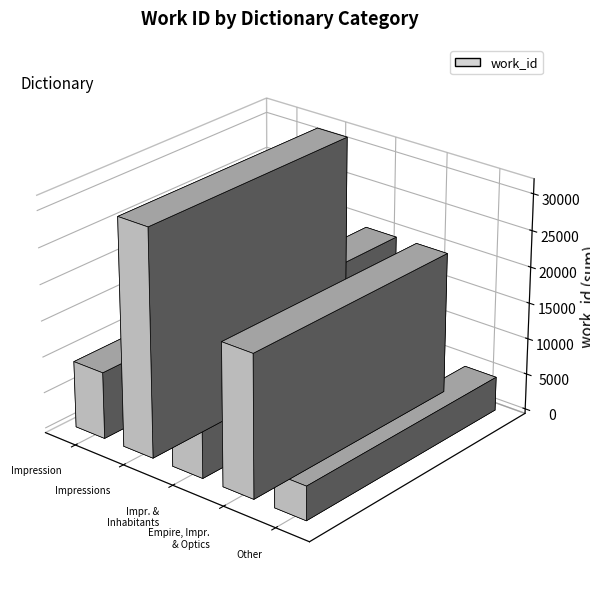

At which category does the chart reach its peak across all series?

Impressions